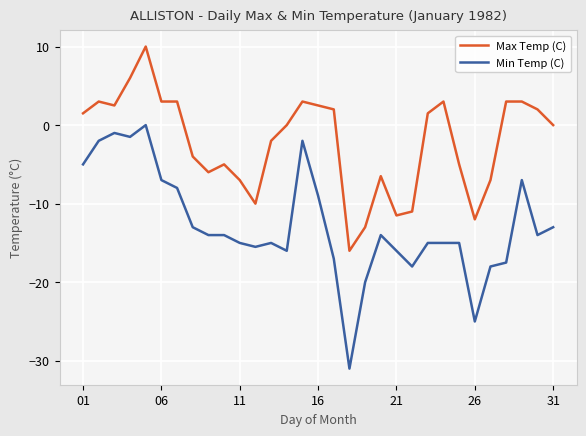

True or false: Min Temp (C) and Max Temp (C) cross at least once.

False